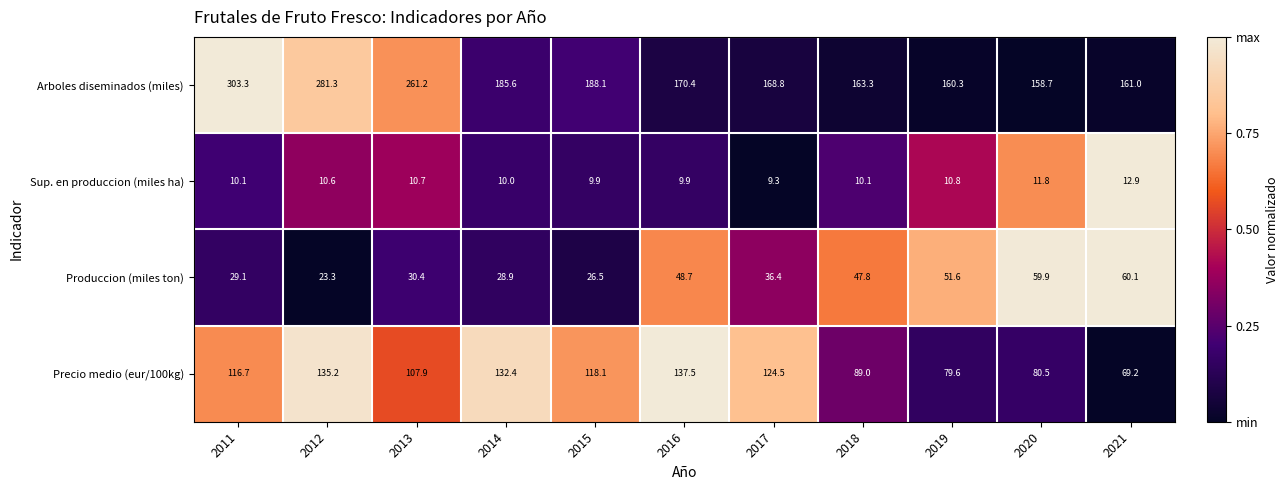

What is the maximum value shown in the chart?

303.3